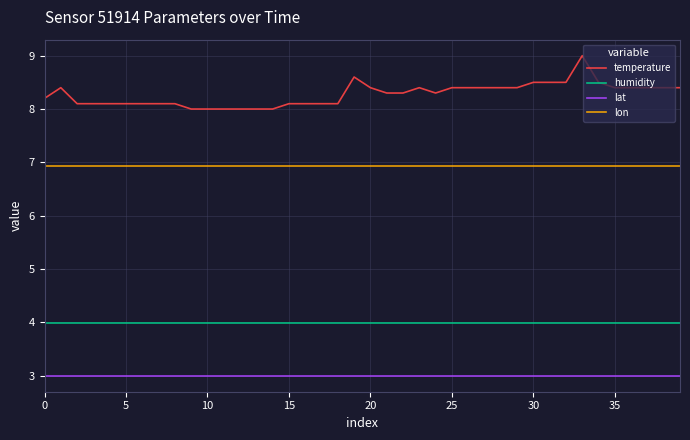

Which series has the largest range (max minus min)?

temperature